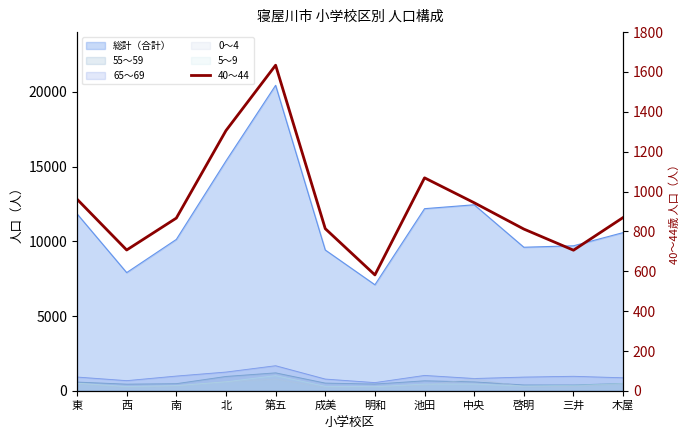

Where is the first local minimum?

西